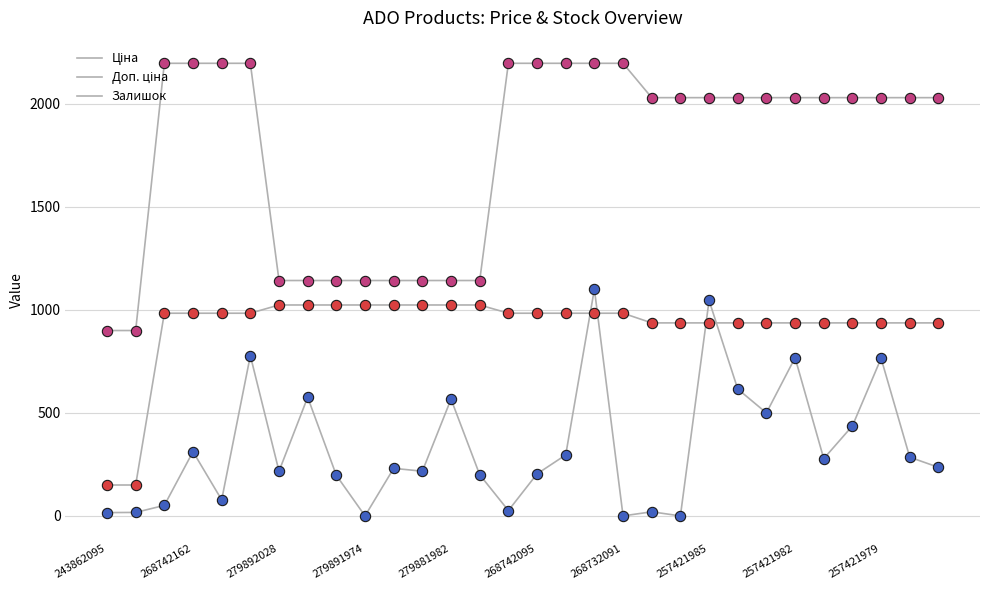

At which category is the sum across all series the highest?

17